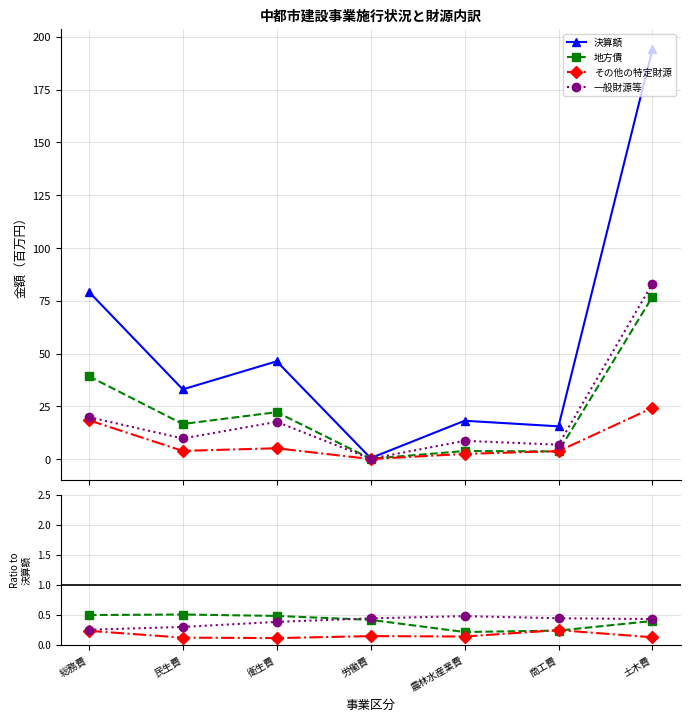

Where is 地方債 nearest to the value 38?

総務費